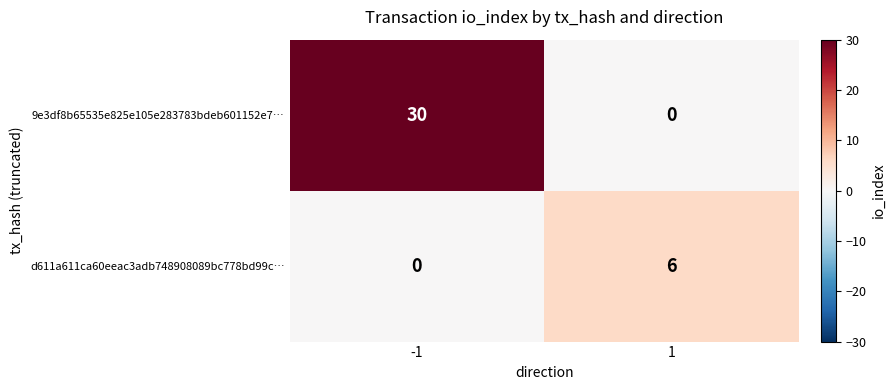

How many distinct data groups are displayed?

2